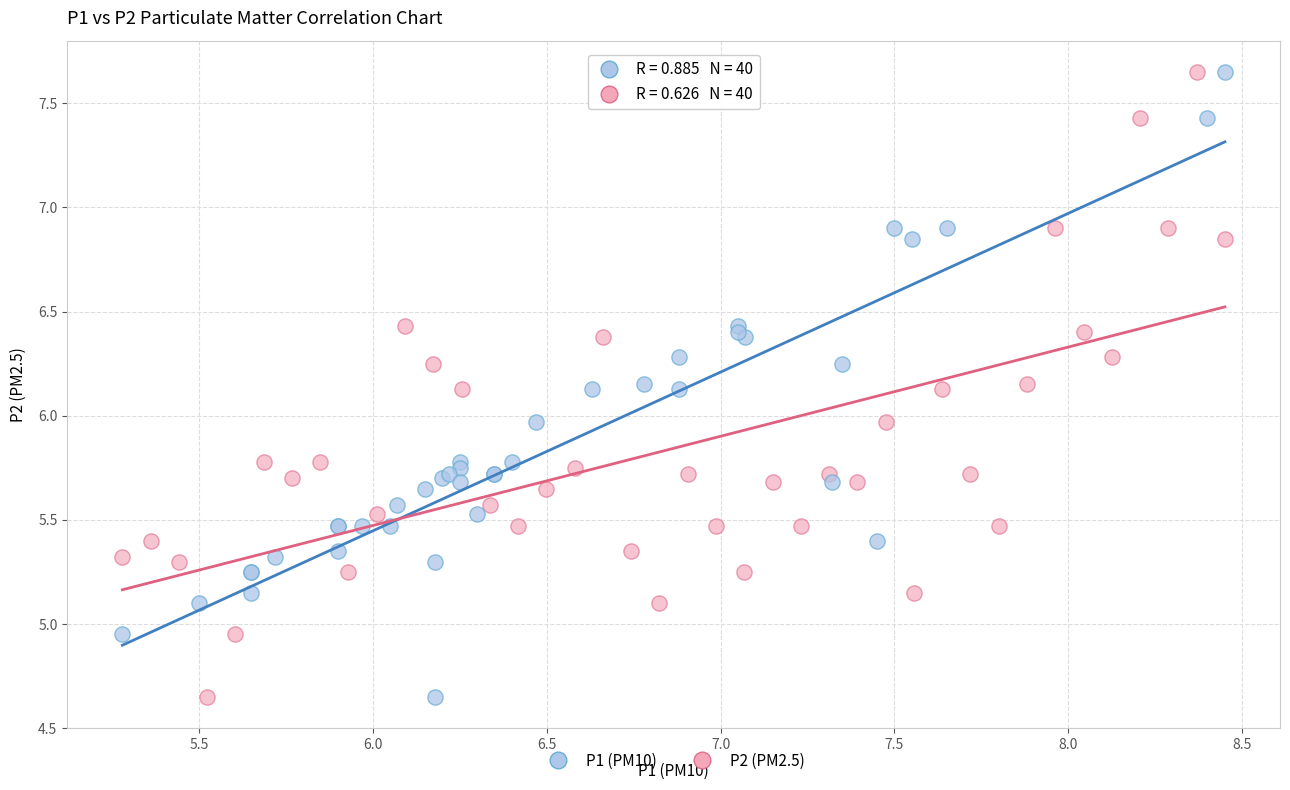

What are all the series names shown in the legend?

P1 (PM10), P2 (PM2.5)